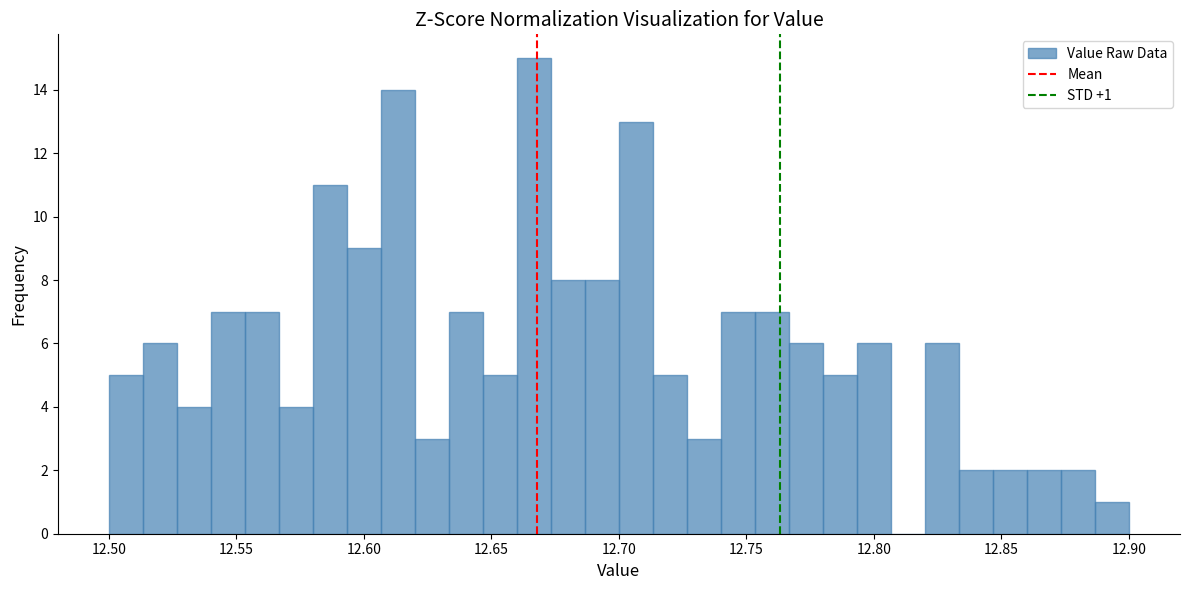

Read against the x-axis, roughly where is the centre of the tallest bar?

12.665